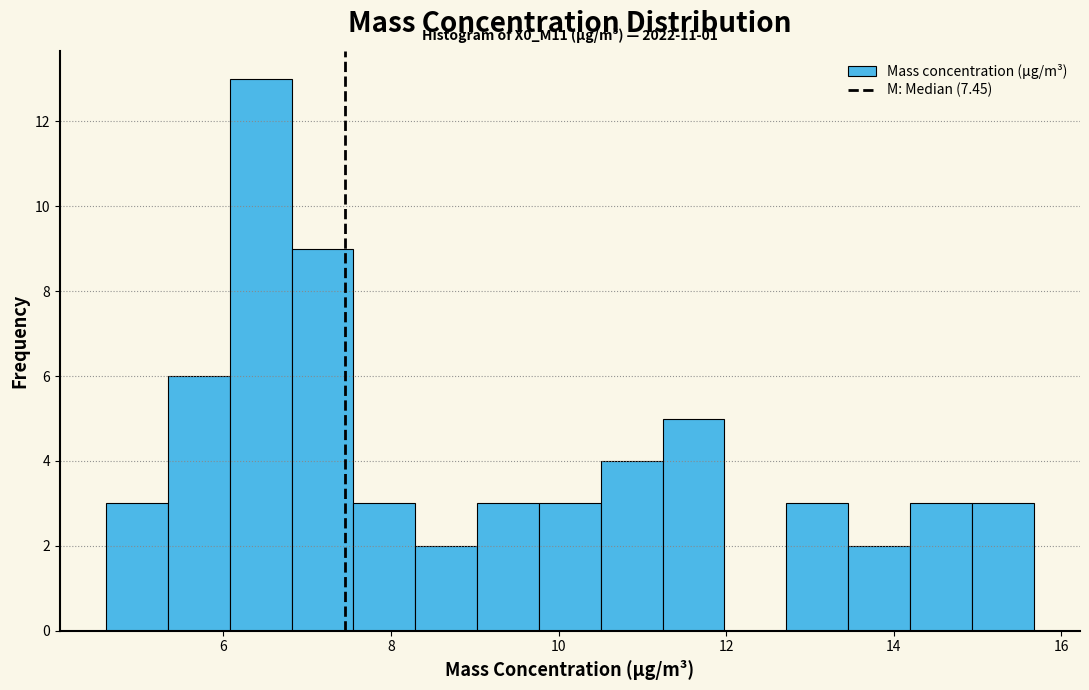

Read against the x-axis, roughly where is the centre of the tallest bar?

6.4